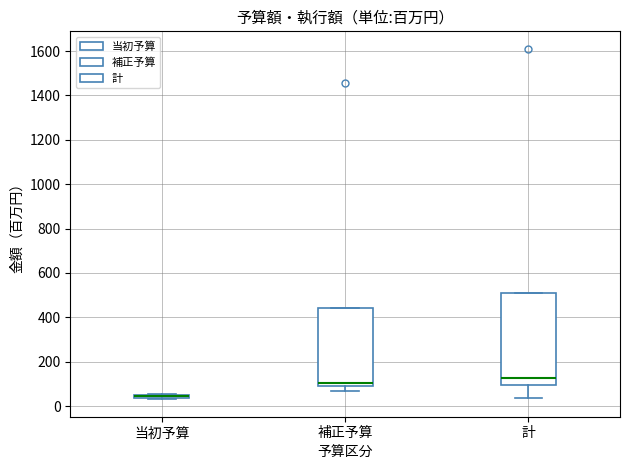

Comparing the boxes themselves (not the whiskers), which one is the tallest?

計